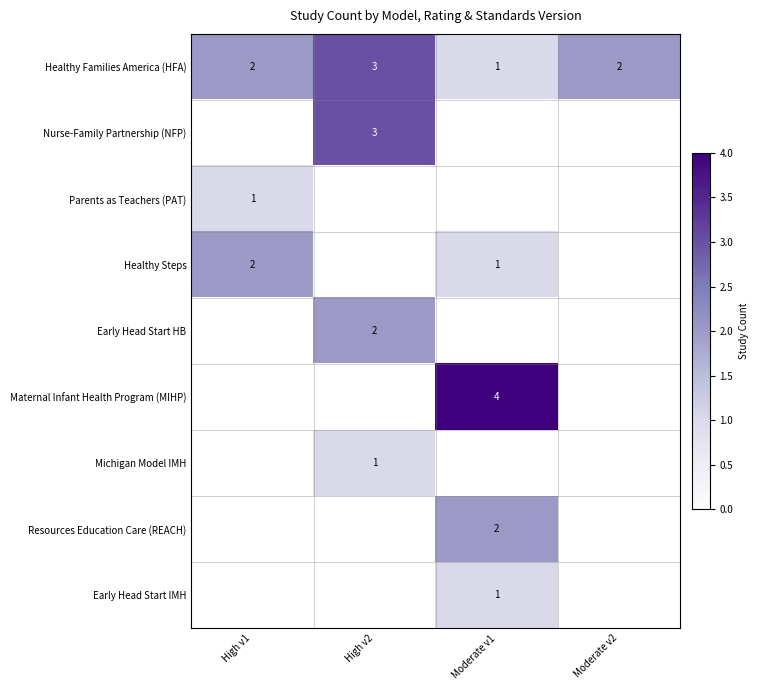

Between Moderate v1 and Moderate v2, which is larger?

Moderate v2